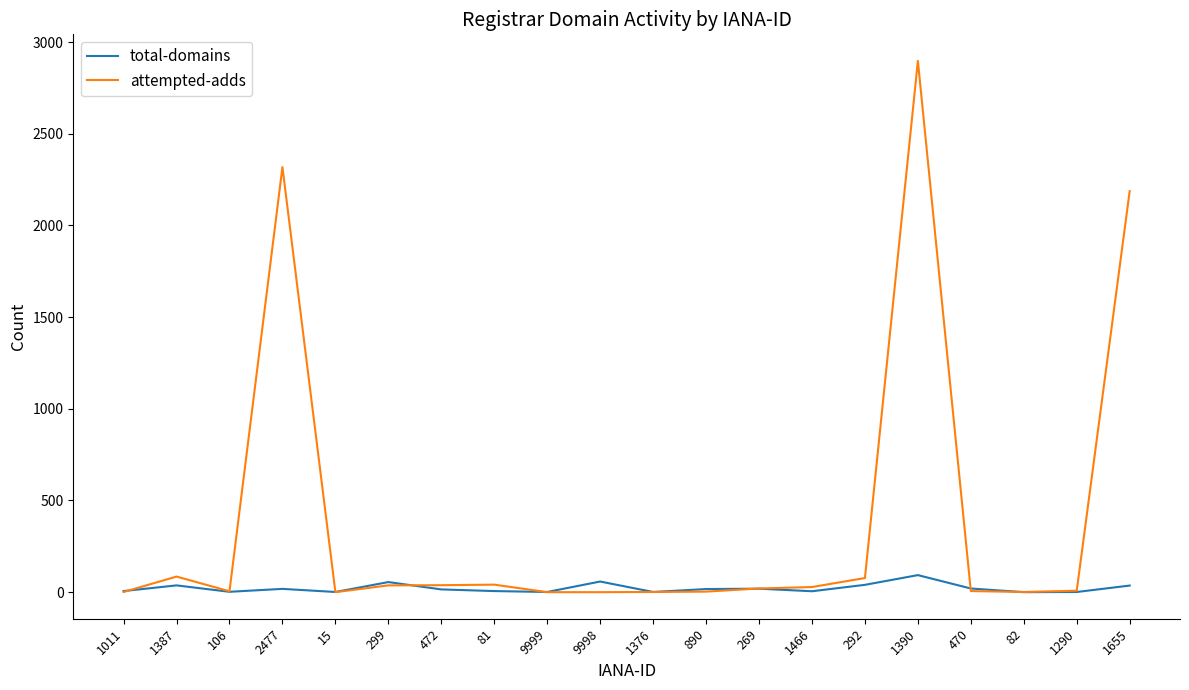

What is the highest value of the total-domains series?

93